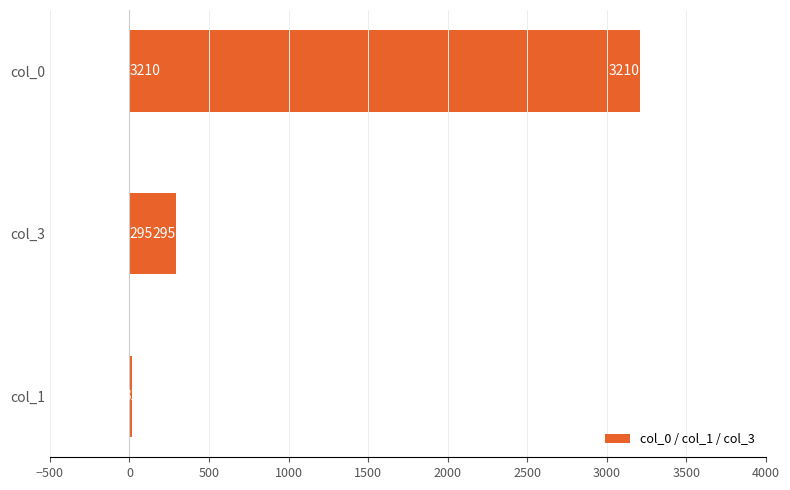

How many bars are there in total?

3